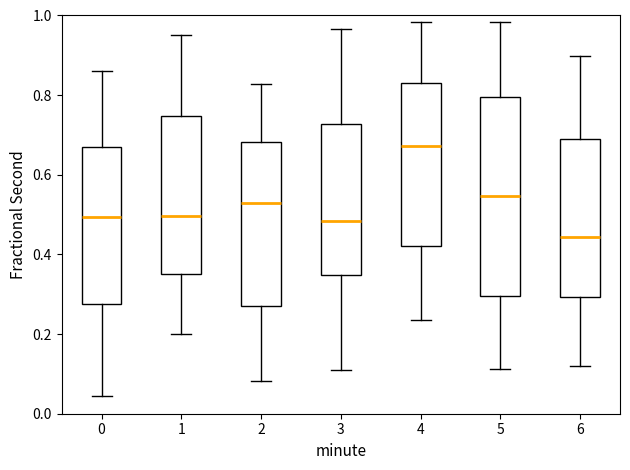

Which box has the lowest median line?

6